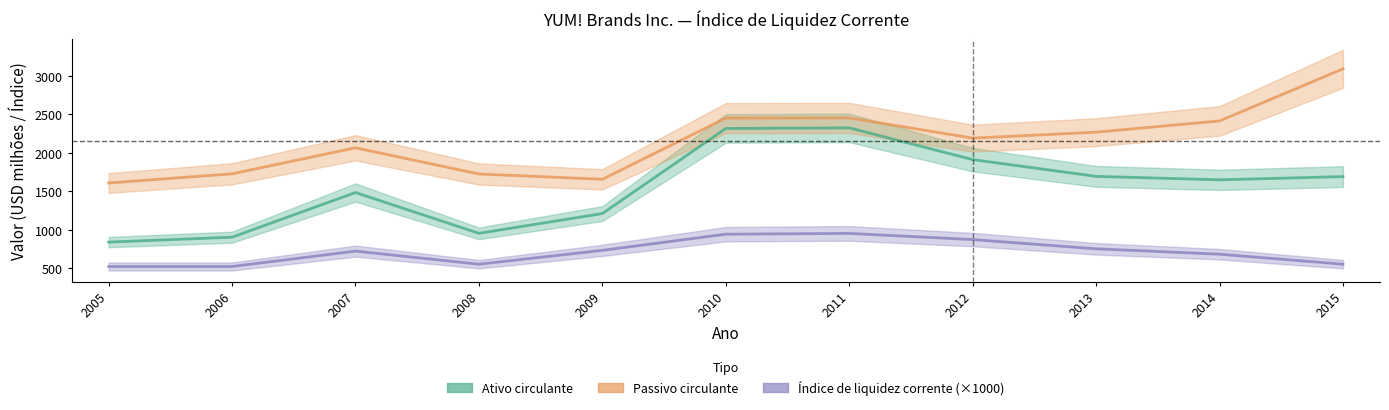

What is the sum of all Ativo circulante values?

16946